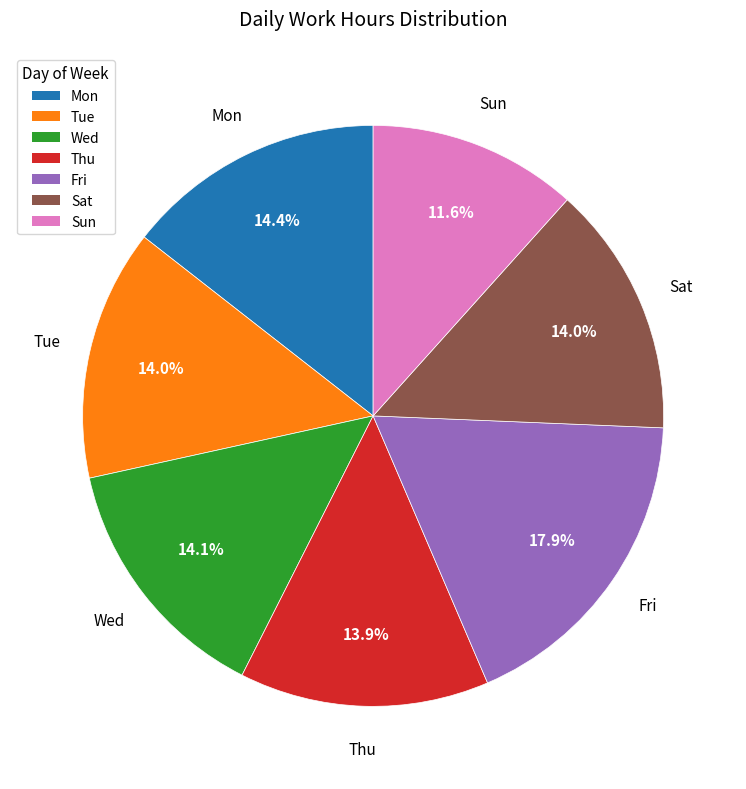

True or false: Tue accounts for 14% of the total.

True